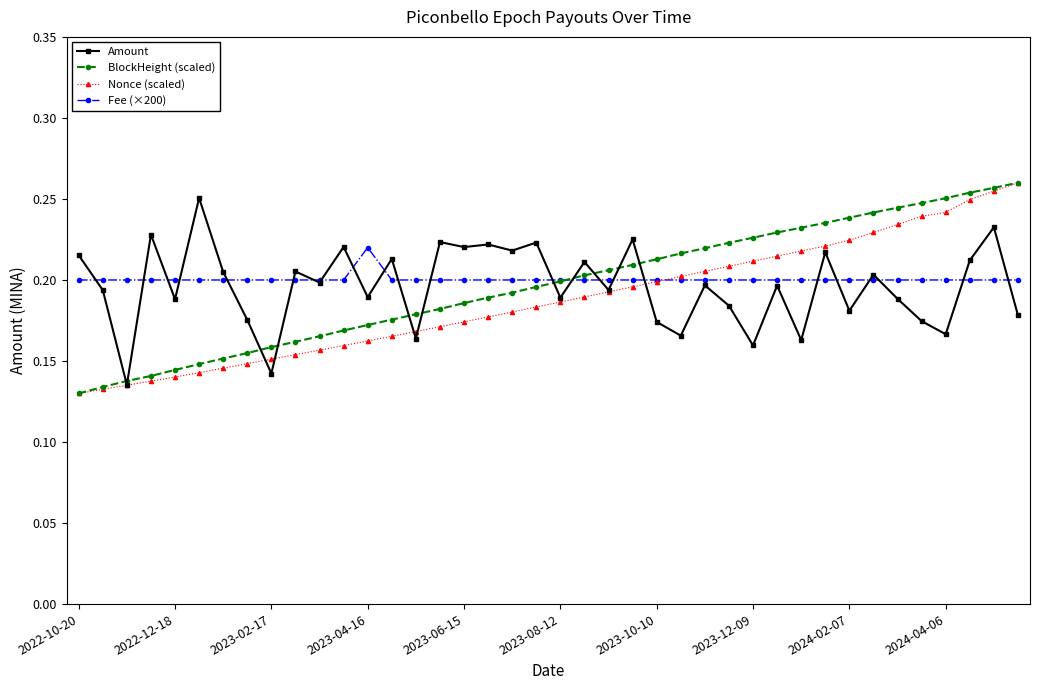

How many categories are shown in the chart?

40